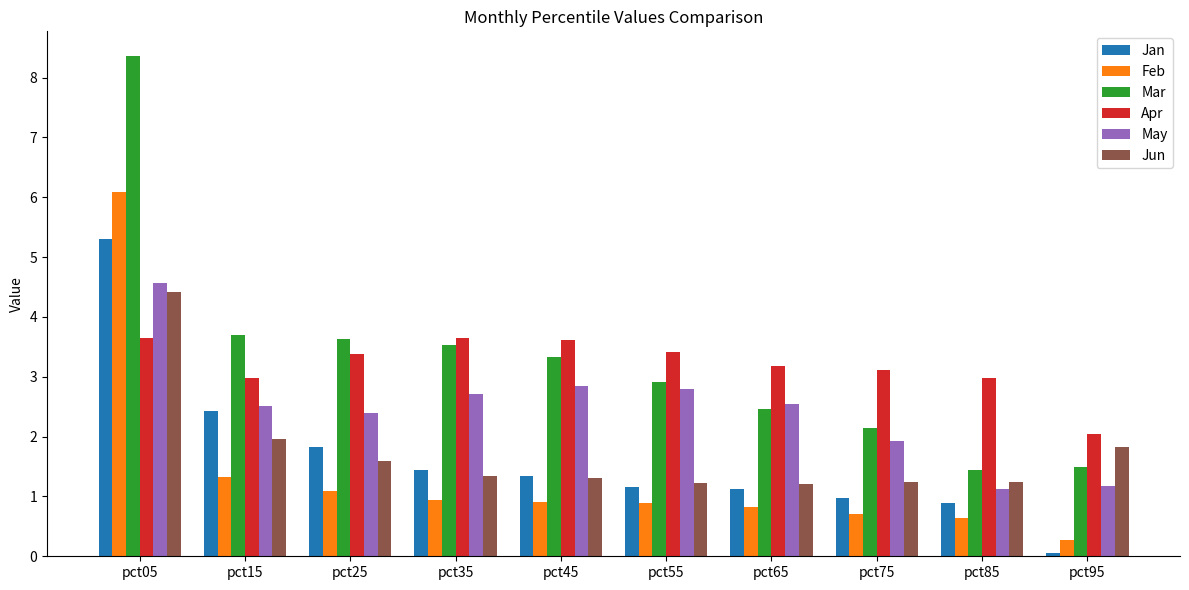

Is it true that Apr equals 1.0 at pct15?

False